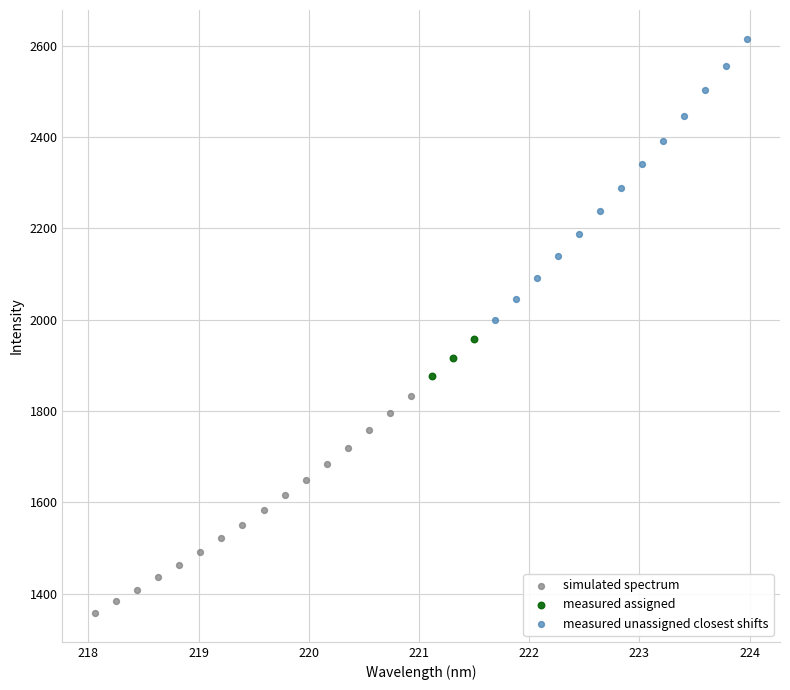

Which series has the widest spread of Y values?

measured unassigned closest shifts